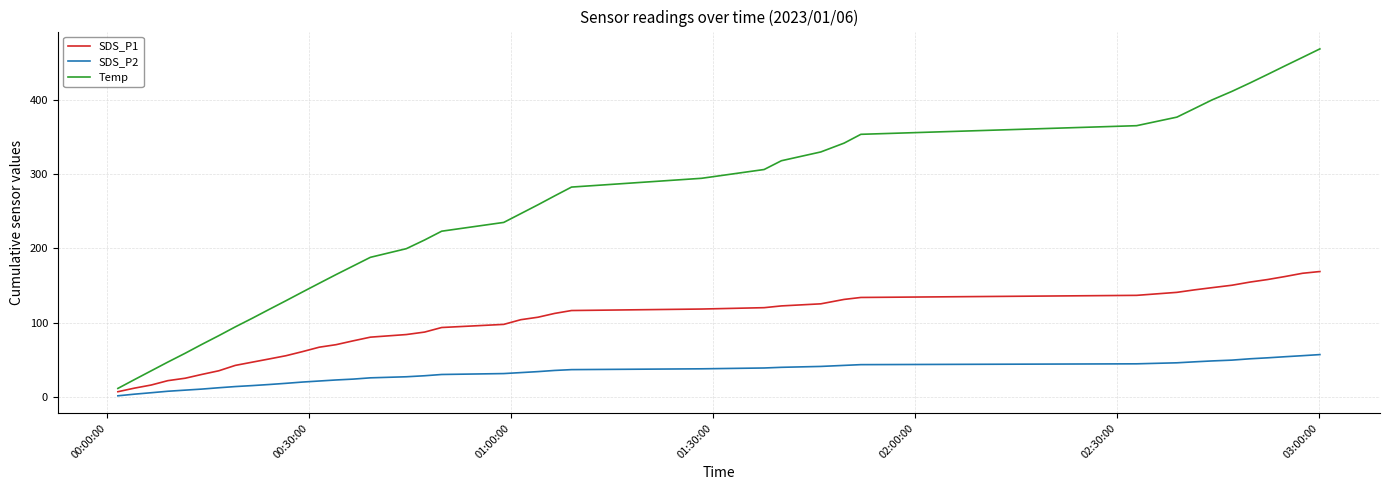

Rank the series by their average value, from lowest to highest.

SDS_P2, SDS_P1, Temp